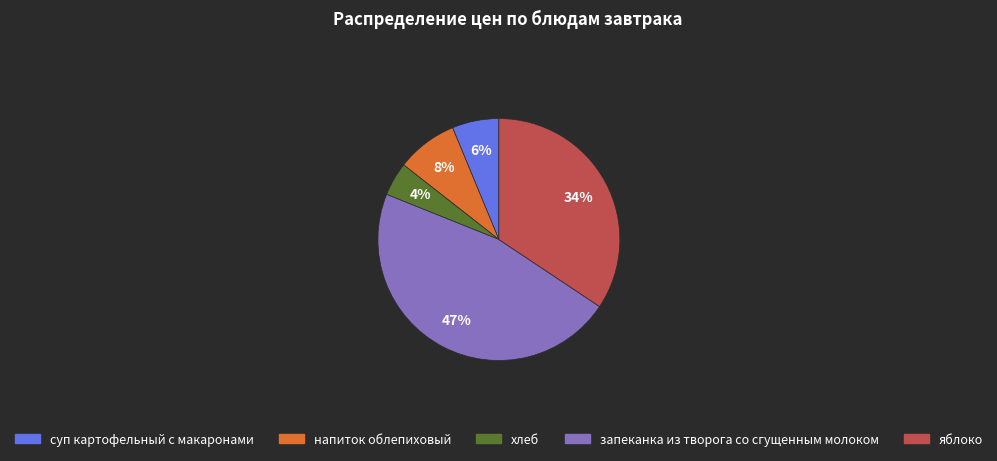

To the nearest percent, what is the difference between the суп картофельный с макаронами and хлеб slice percentages?

2%